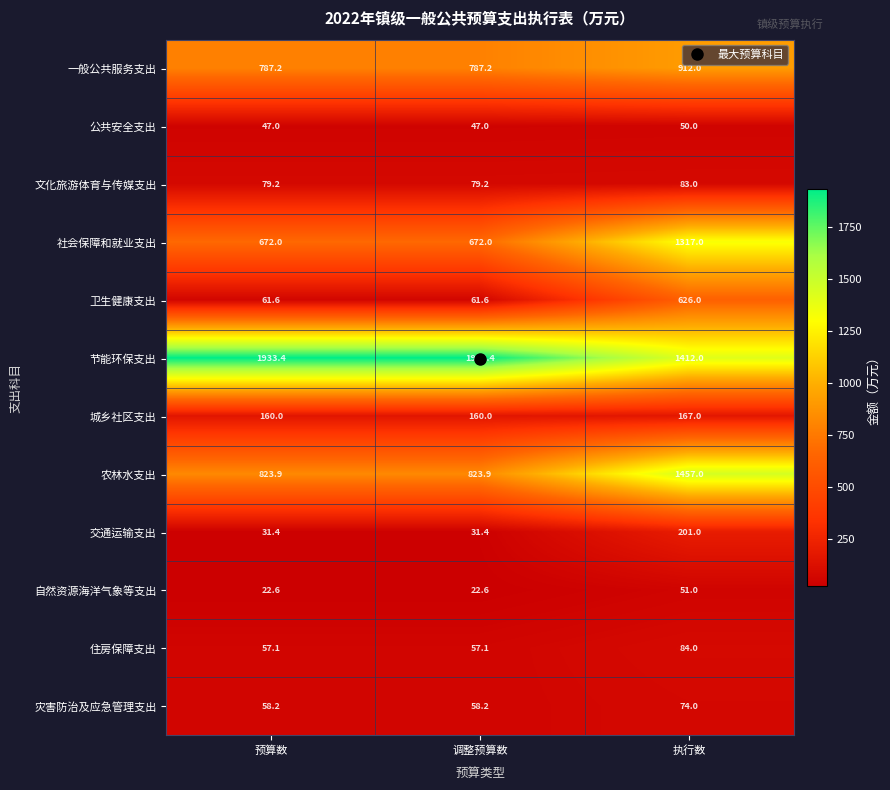

What is the sum of all 农林水支出 values?

3104.8